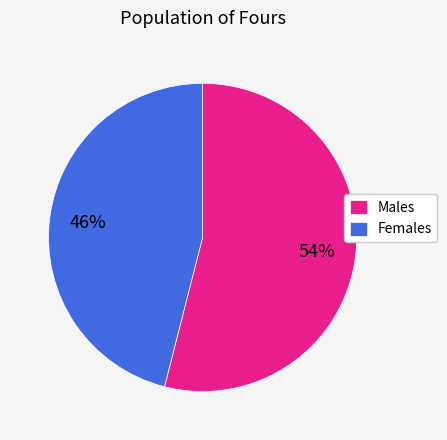

Is the sum of Males and Females greater than half?

Yes